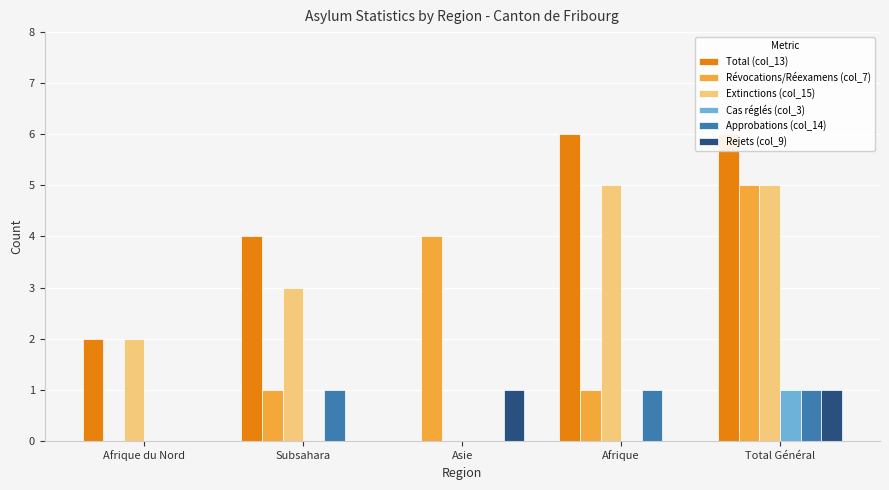

Read the Rejets (col_9) value at Total Général.

1